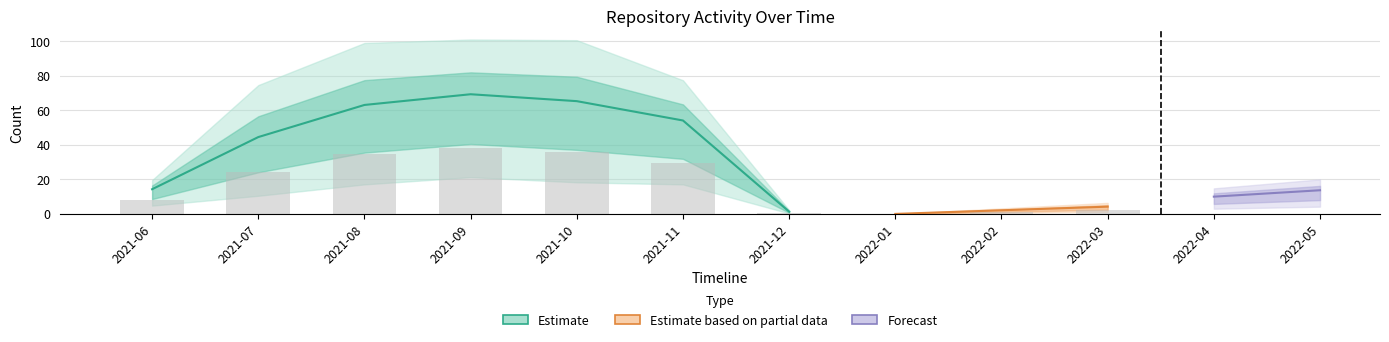

Is the value of Accesses at 2021-06 greater than the value of Activity Days at 2021-10?

No